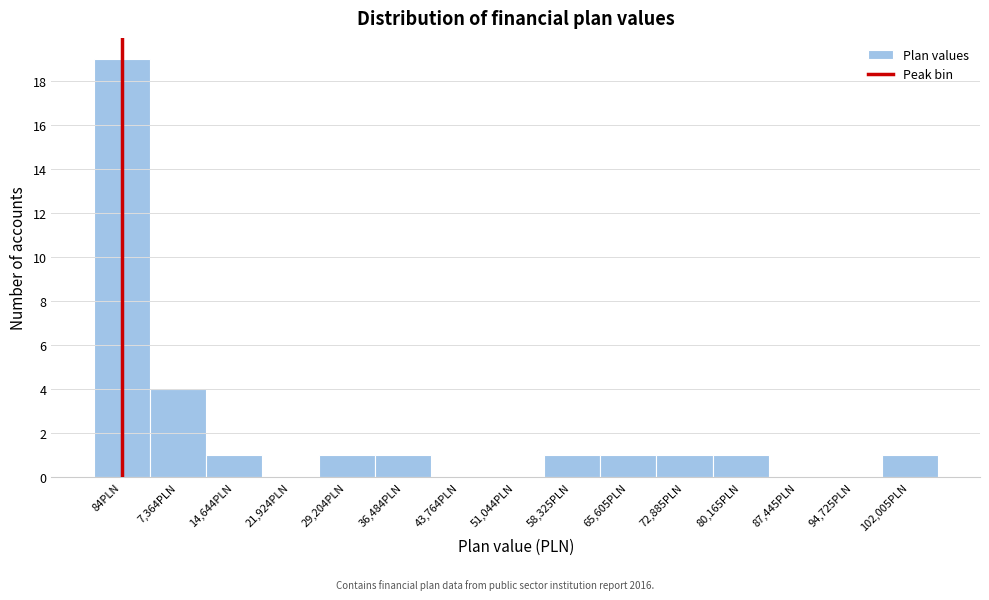

Reading right to left, what are all the values shown in this chart?

102,005PLN=1	94,725PLN=0	87,445PLN=0	80,165PLN=1	72,885PLN=1	65,605PLN=1	58,325PLN=1	51,044PLN=0	43,764PLN=0	36,484PLN=1	29,204PLN=1	21,924PLN=0	14,644PLN=1	7,364PLN=4	84PLN=19